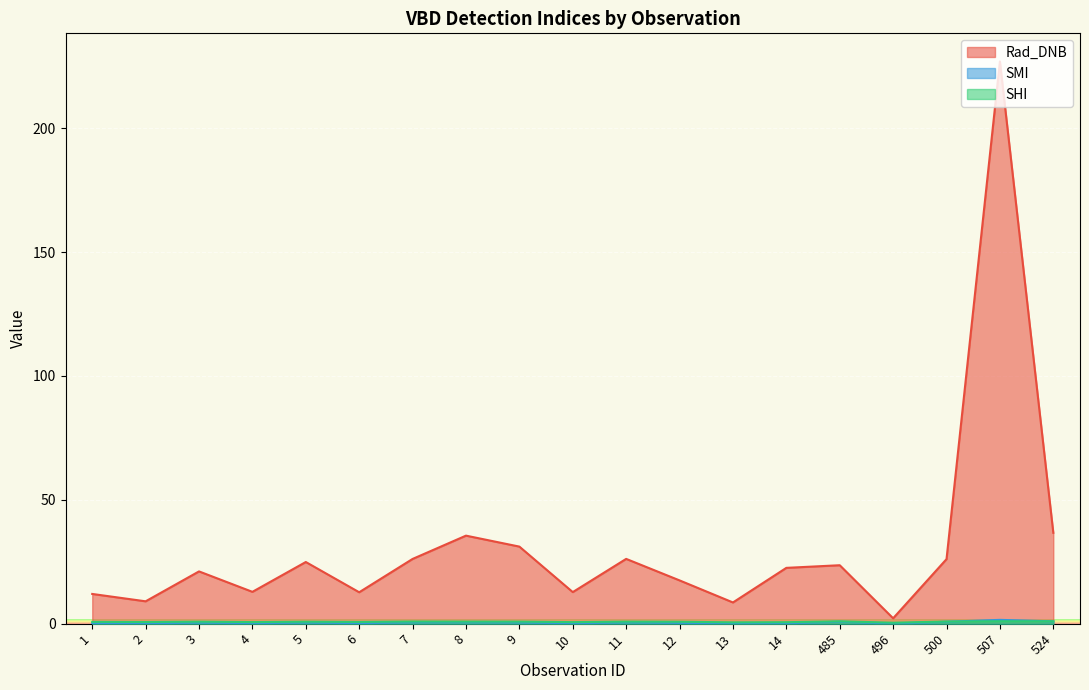

In SHI, how many points are lower than both neighbors (excluding endpoints)?

6